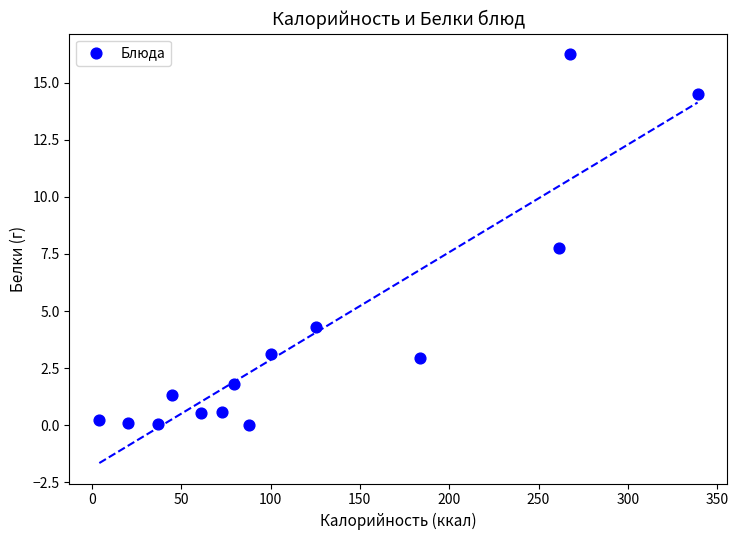

What Y value in the scatter plot is closest to 8?

7.8